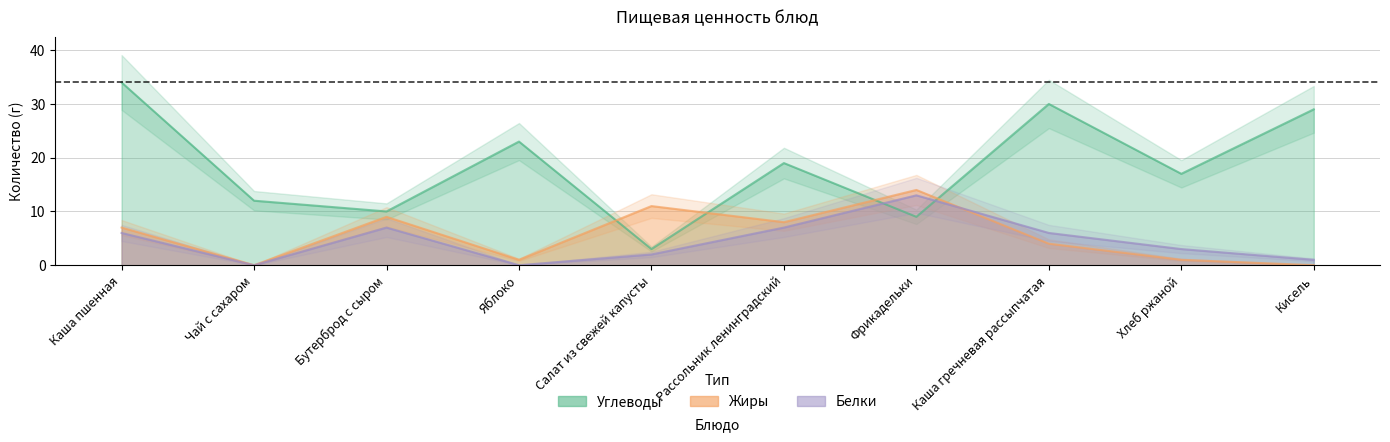

What is the label of the 10th point from the right?

Каша пшенная